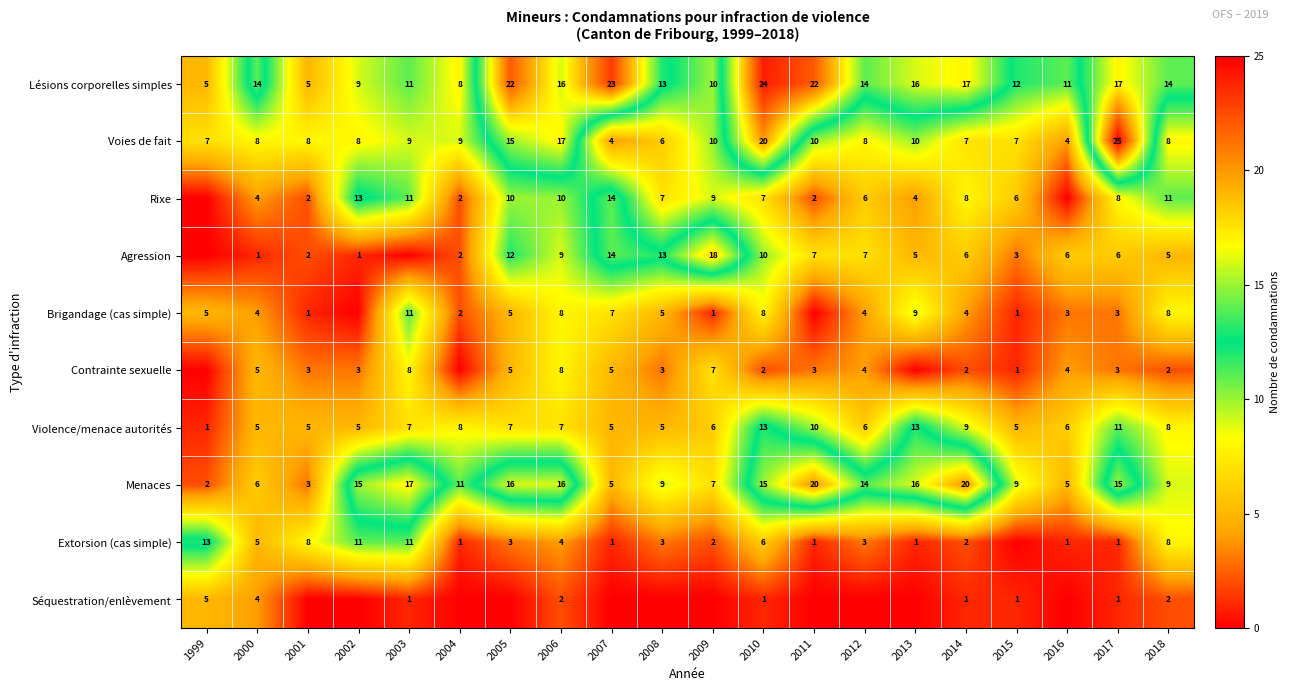

What is the difference between the Menaces values at 2016 and 2008?

4